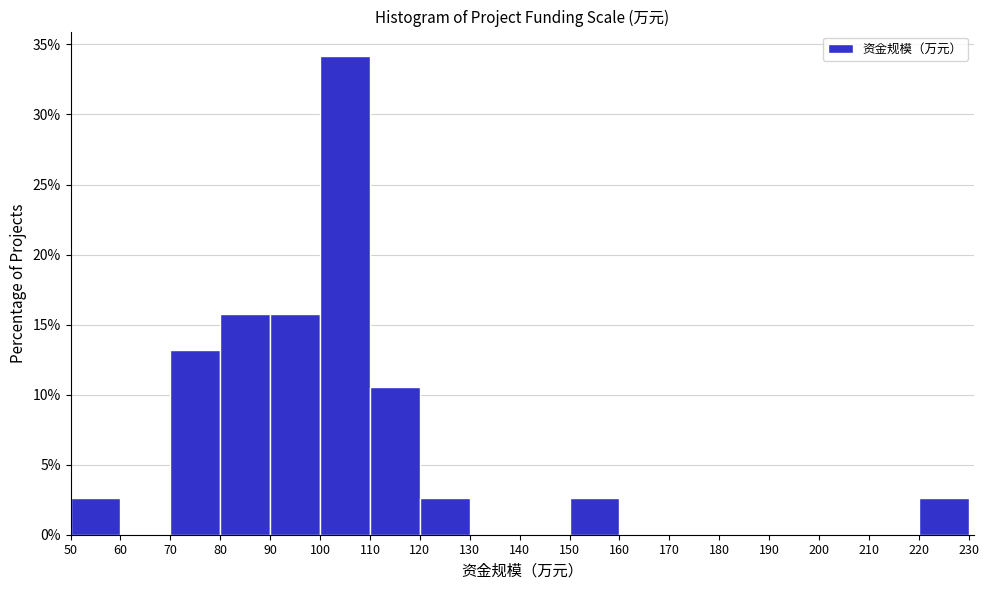

Reading left to right, transcribe this chart: for each bar, give the range it covers on the x-axis and its height. The values are not printed on the chart, so give them approximately, as read against the axis.

50 to 60: 2.5
60 to 70: 0
70 to 80: 13.0
80 to 90: 16.0
90 to 100: 16.0
100 to 110: 34.0
110 to 120: 10.5
120 to 130: 2.5
130 to 140: 0
140 to 150: 0
150 to 160: 2.5
160 to 170: 0
170 to 180: 0
180 to 190: 0
190 to 200: 0
200 to 210: 0
210 to 220: 0
220 to 230: 2.5